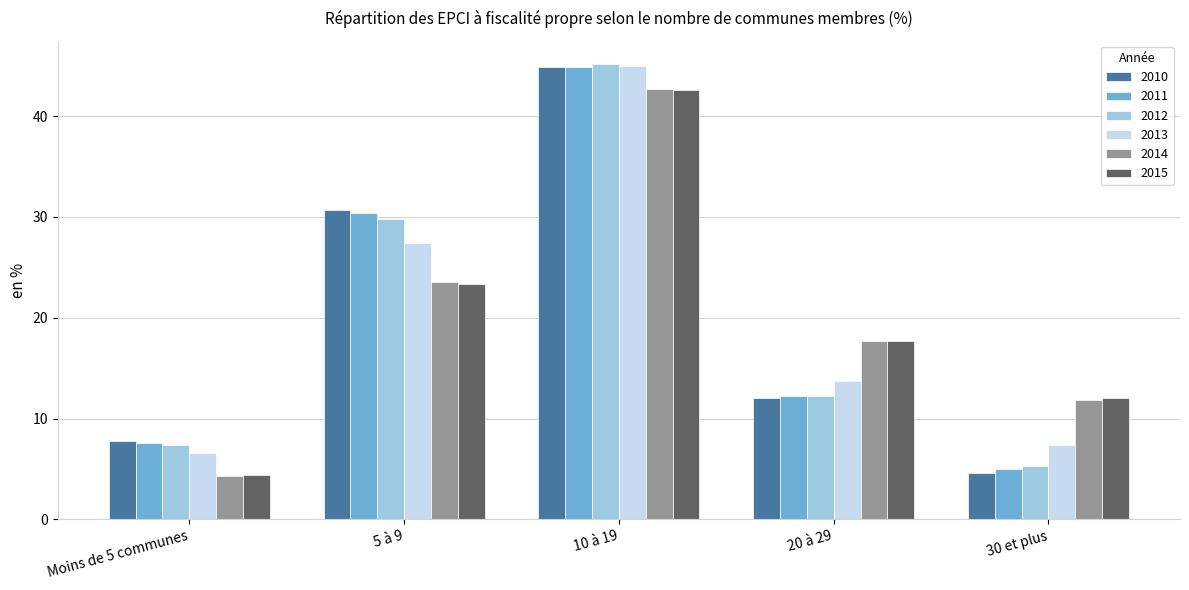

At which label does 2010 reach its peak?

10 à 19